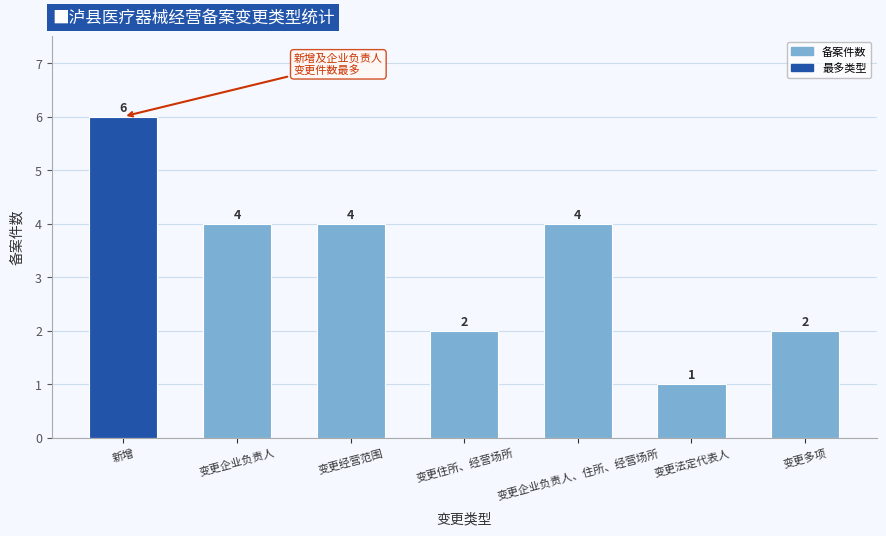

How many data points are less than 4?

3